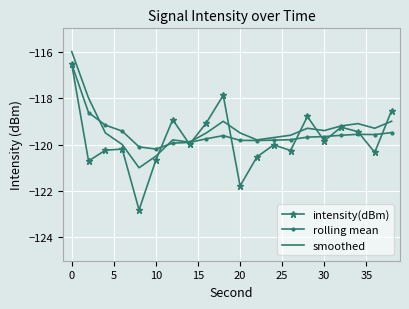

At how many categories does at least one series exceed -117?

1